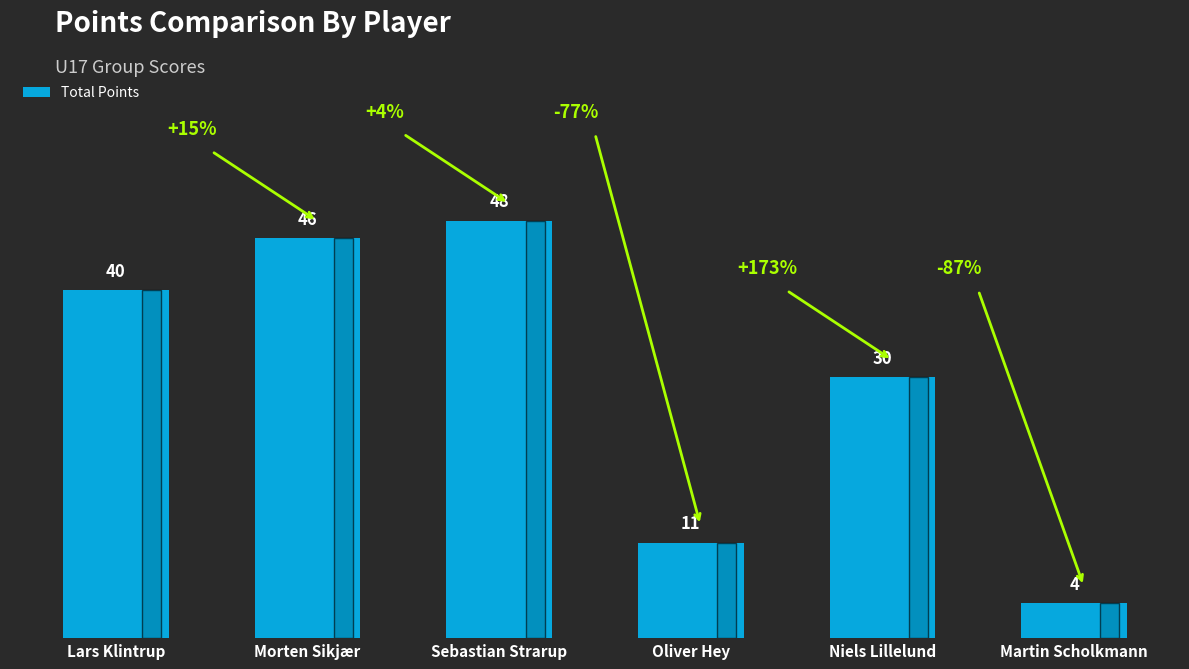

Between Oliver Hey and Niels Lillelund, which is larger?

Niels Lillelund